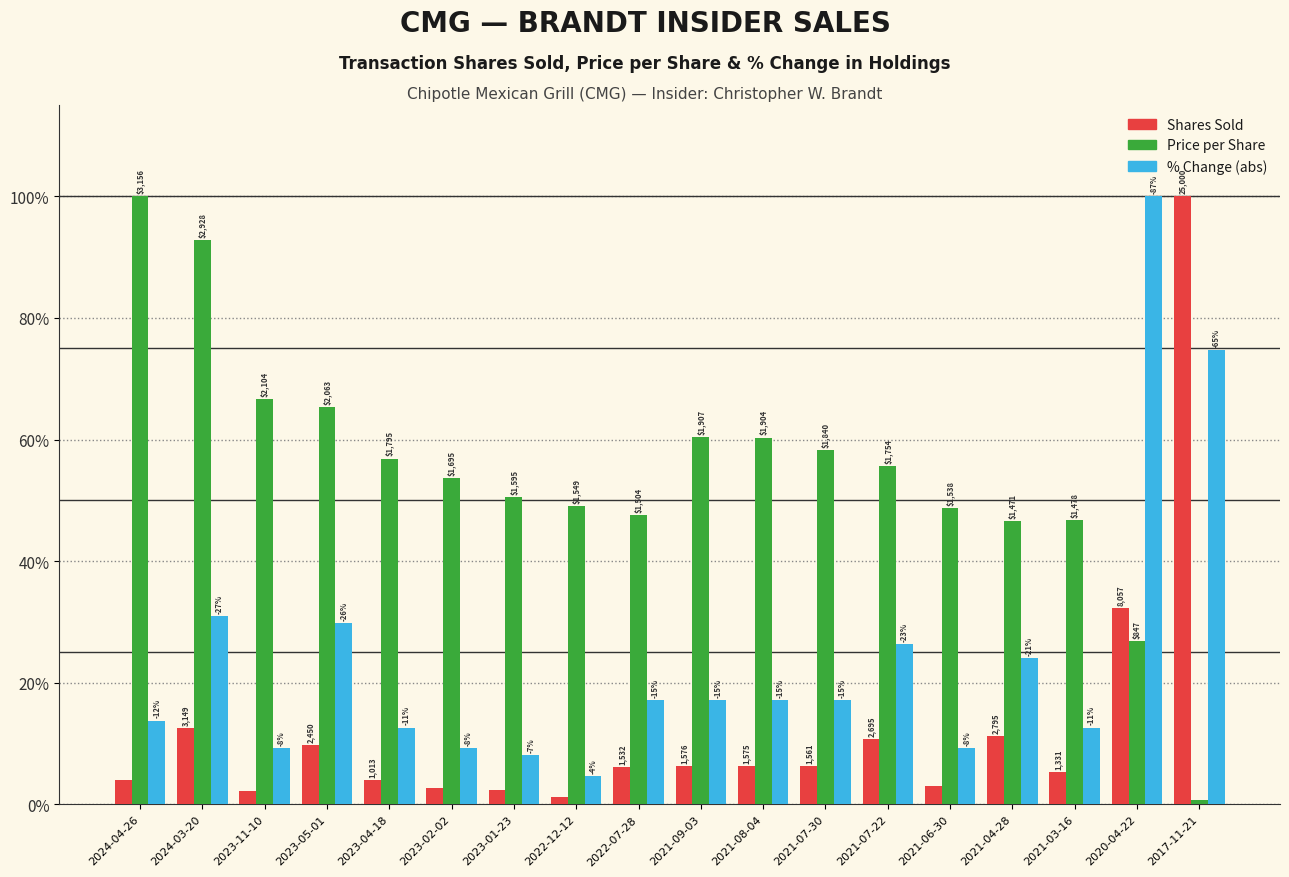

What is the label of the 18th bar from the left?

2017-11-21